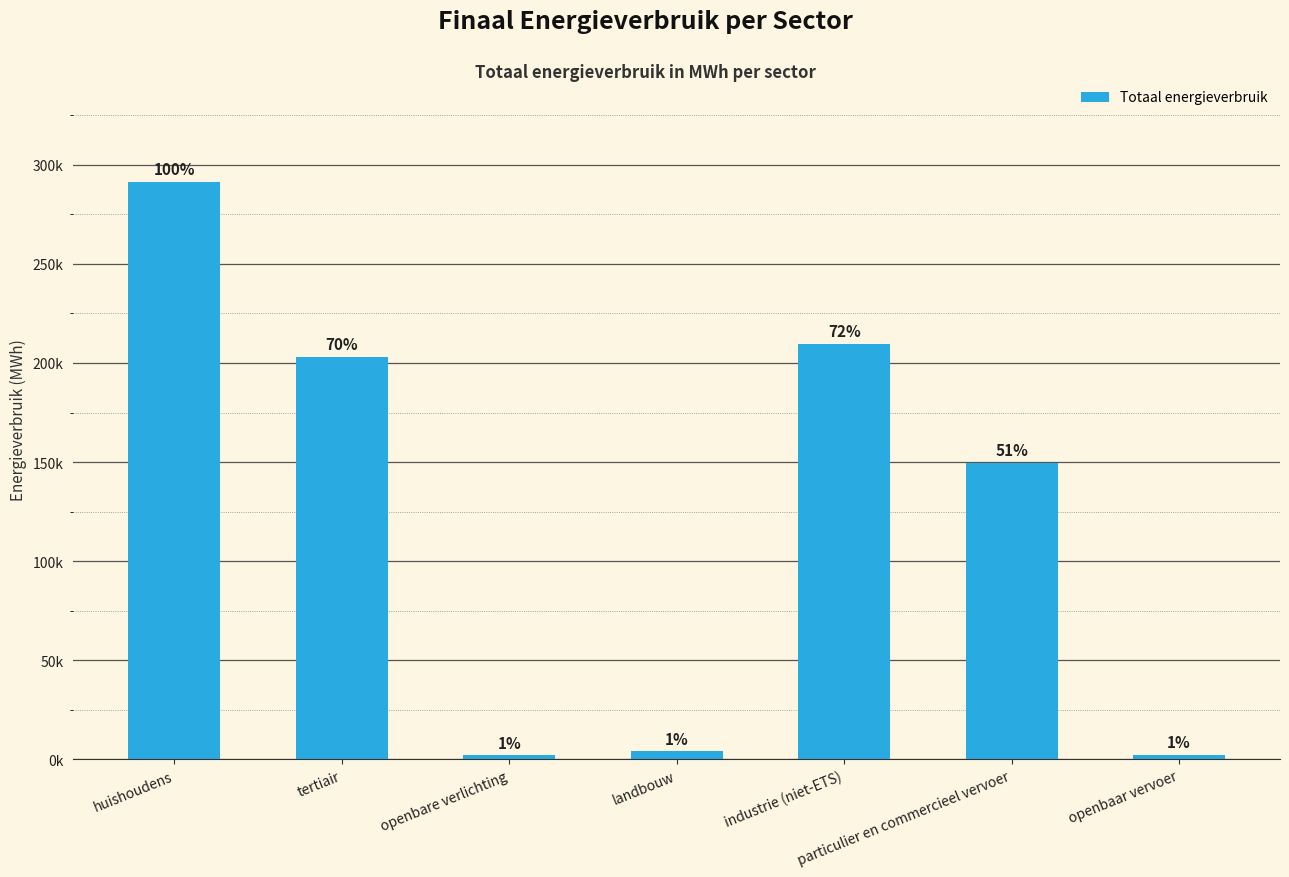

Are the bars horizontal?

No